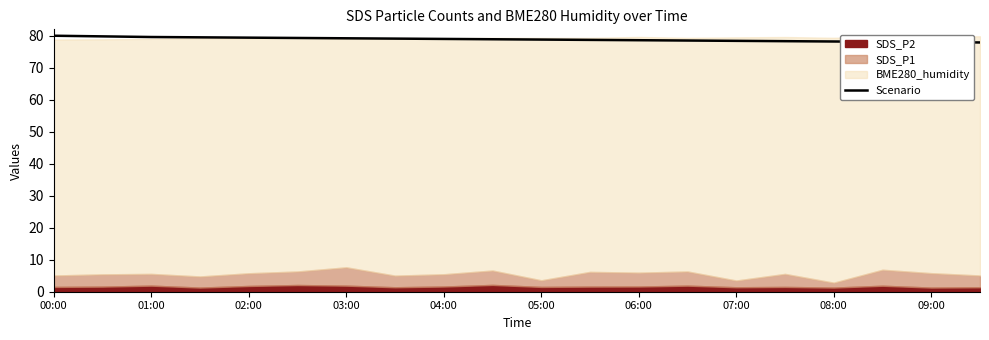

Does the chart have visible grid lines?

No